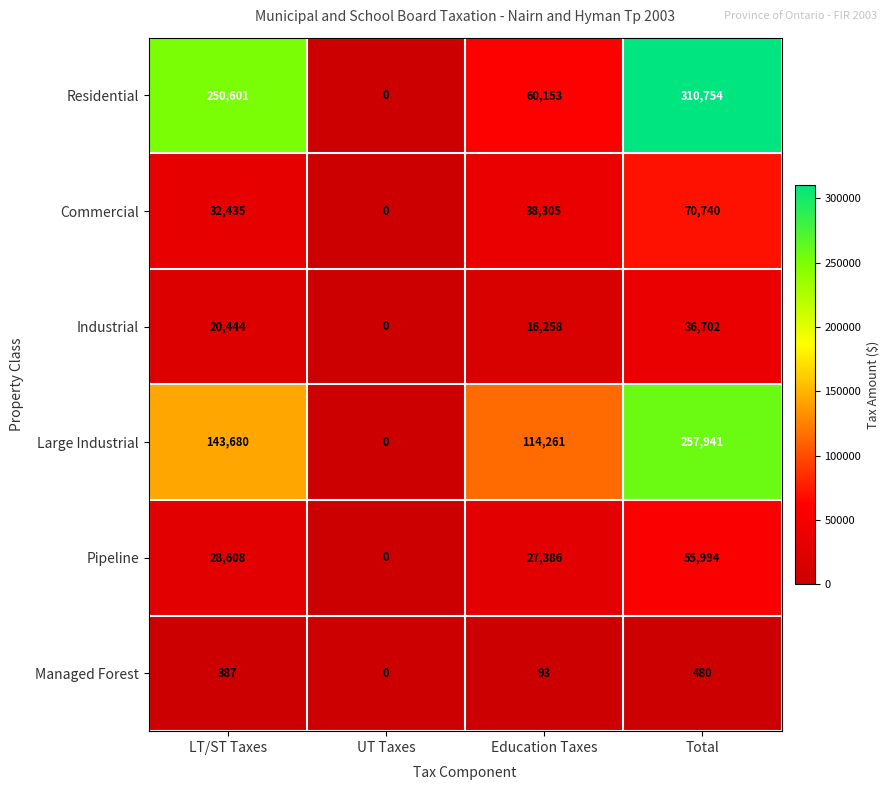

Count the number of categories in the chart.

4